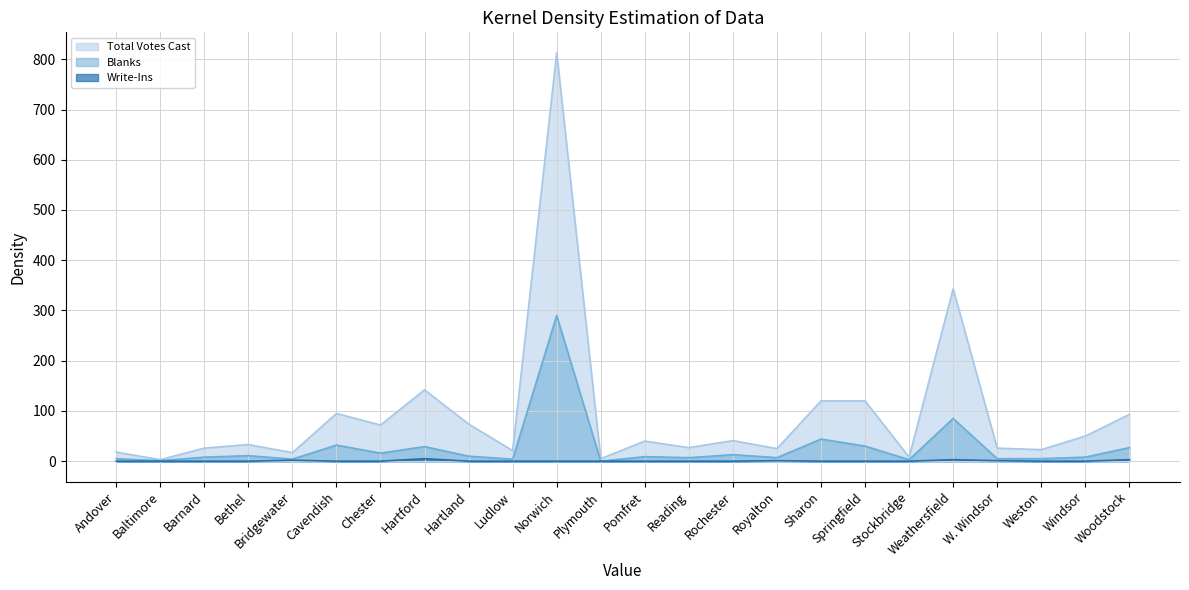

Reading left to right, extract all data points from this chart.

Total Votes Cast: Andover=18	Baltimore=3	Barnard=26	Bethel=33	Bridgewater=17	Cavendish=95	Chester=72	Hartford=142	Hartland=74	Ludlow=21	Norwich=813	Plymouth=5	Pomfret=40	Reading=27	Rochester=41	Royalton=25	Sharon=120	Springfield=120	Stockbridge=8	Weathersfield=343	W. Windsor=26	Weston=23	Windsor=50	Woodstock=93
Blanks: Andover=5	Baltimore=1	Barnard=8	Bethel=11	Bridgewater=4	Cavendish=32	Chester=16	Hartford=29	Hartland=10	Ludlow=4	Norwich=290	Plymouth=0	Pomfret=9	Reading=7	Rochester=13	Royalton=7	Sharon=44	Springfield=30	Stockbridge=3	Weathersfield=85	W. Windsor=5	Weston=5	Windsor=8	Woodstock=27
Write-Ins: Andover=0	Baltimore=0	Barnard=0	Bethel=0	Bridgewater=2	Cavendish=0	Chester=0	Hartford=5	Hartland=0	Ludlow=0	Norwich=0	Plymouth=0	Pomfret=0	Reading=0	Rochester=0	Royalton=1	Sharon=0	Springfield=0	Stockbridge=0	Weathersfield=3	W. Windsor=1	Weston=0	Windsor=0	Woodstock=3